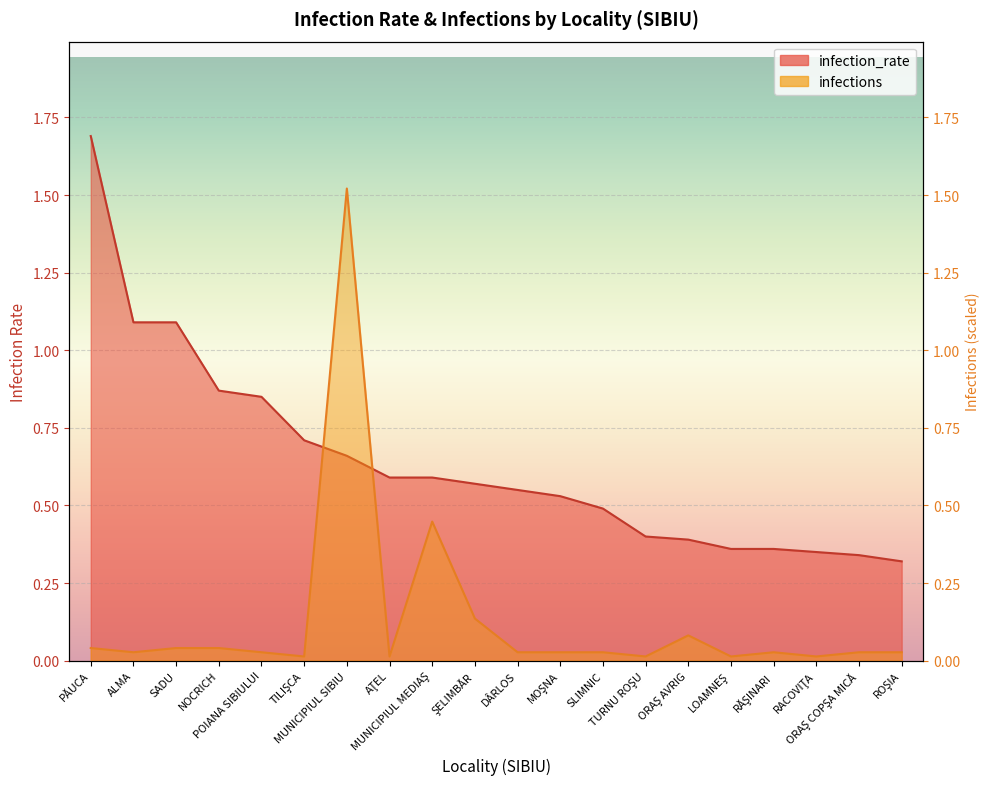

At which category does infections reach its first local peak?

MUNICIPIUL SIBIU